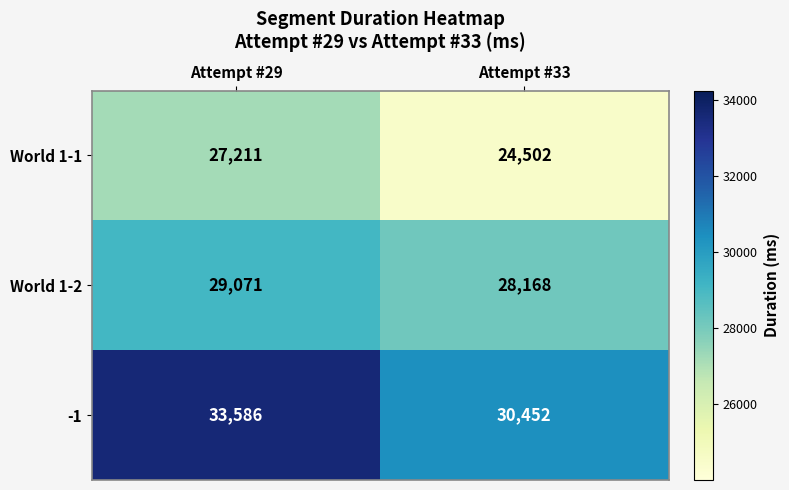

At Attempt #29, list the series in order from smallest to largest.

World 1-1, World 1-2, -1